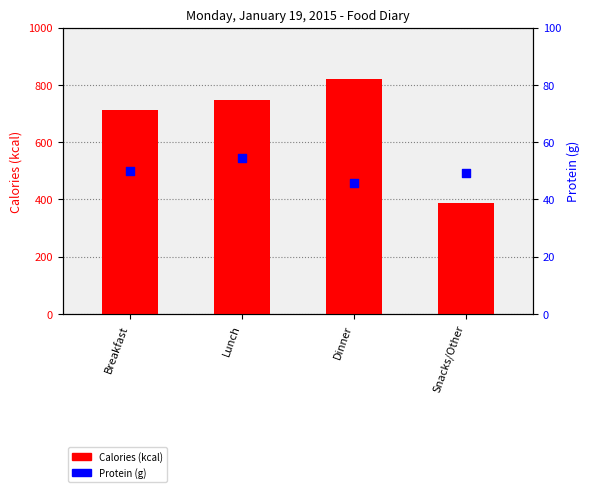

Which series has the largest total across all categories?

Calories (kcal)